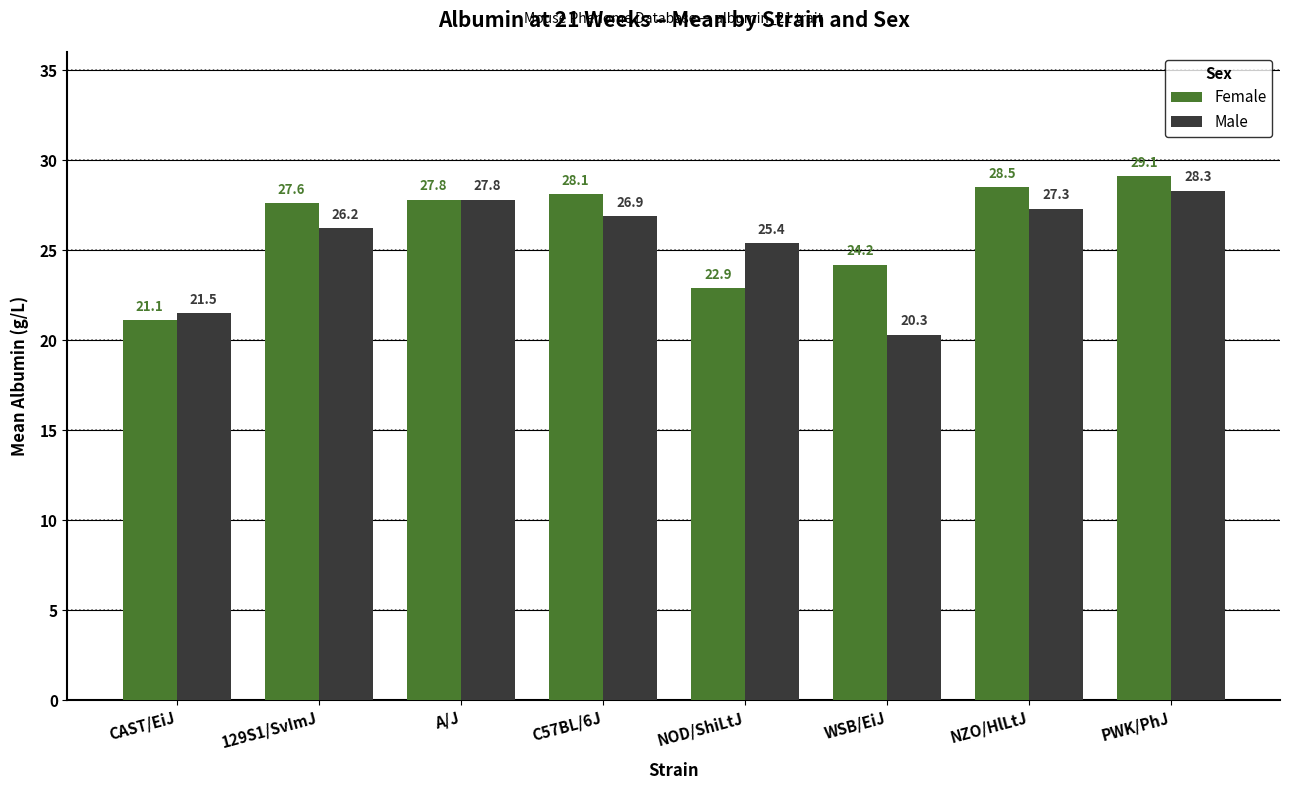

Which category has the highest value across all series?

PWK/PhJ